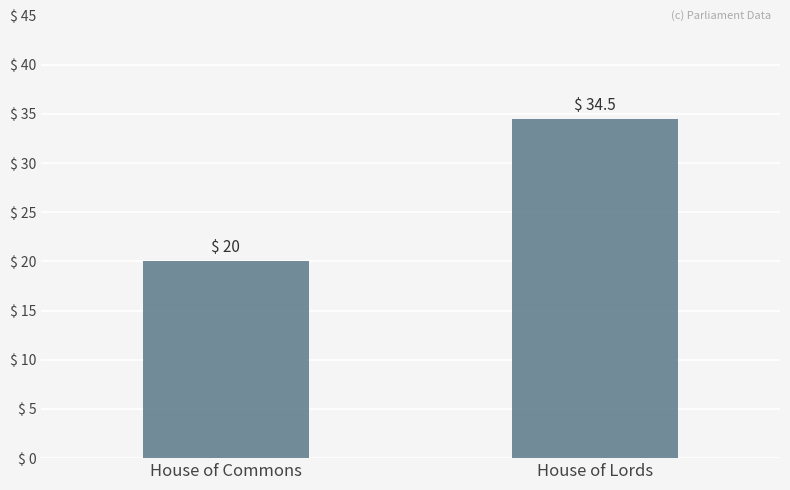

Does the chart contain stacked bars?

No